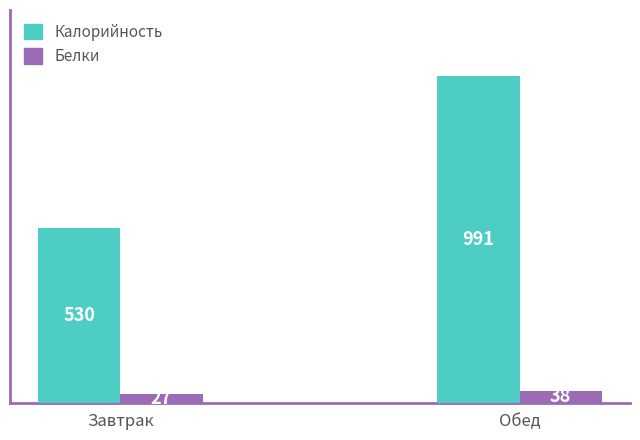

Which series has the largest total across all categories?

Калорийность